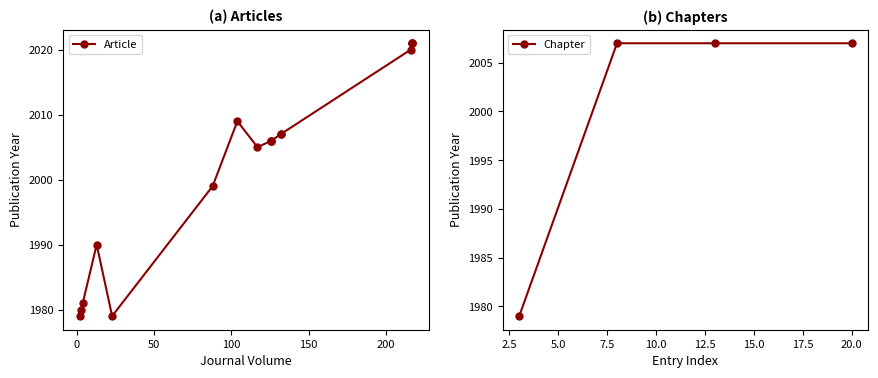

True or false: Chapter has more than 1 interior local peaks.

False